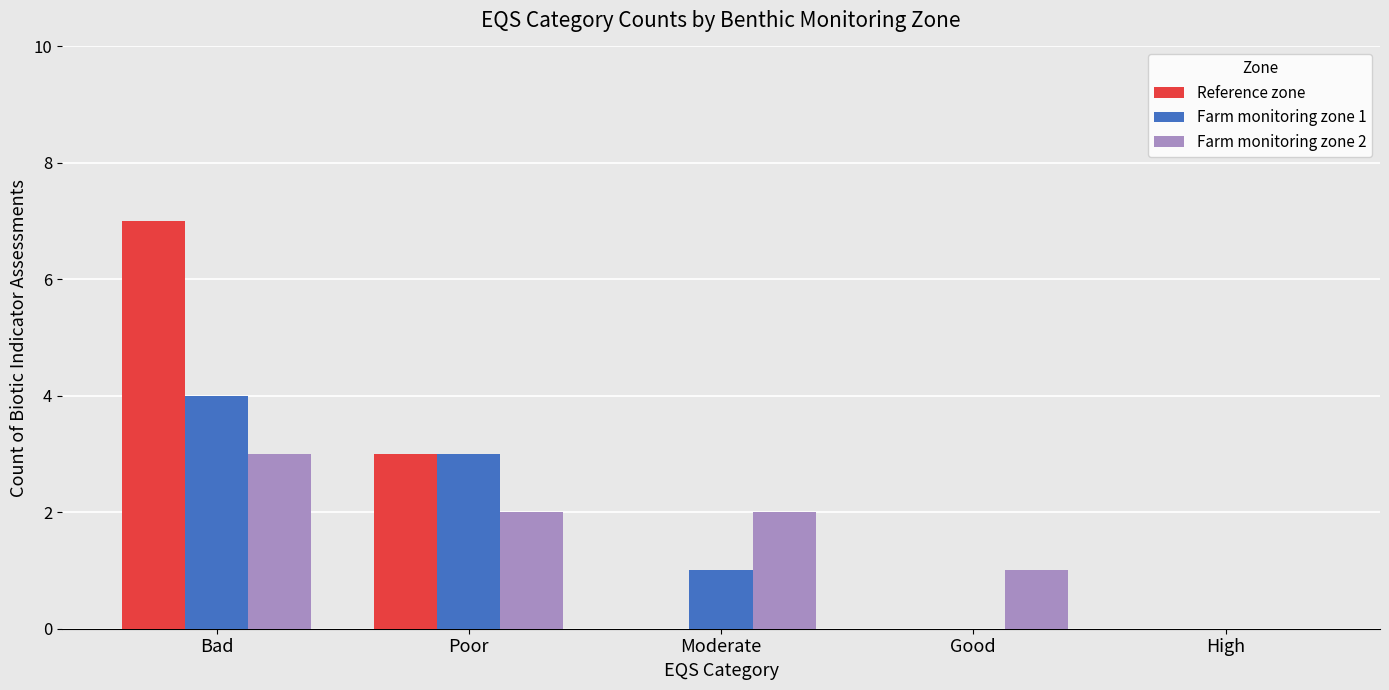

Which series has the largest range (max minus min)?

Reference zone